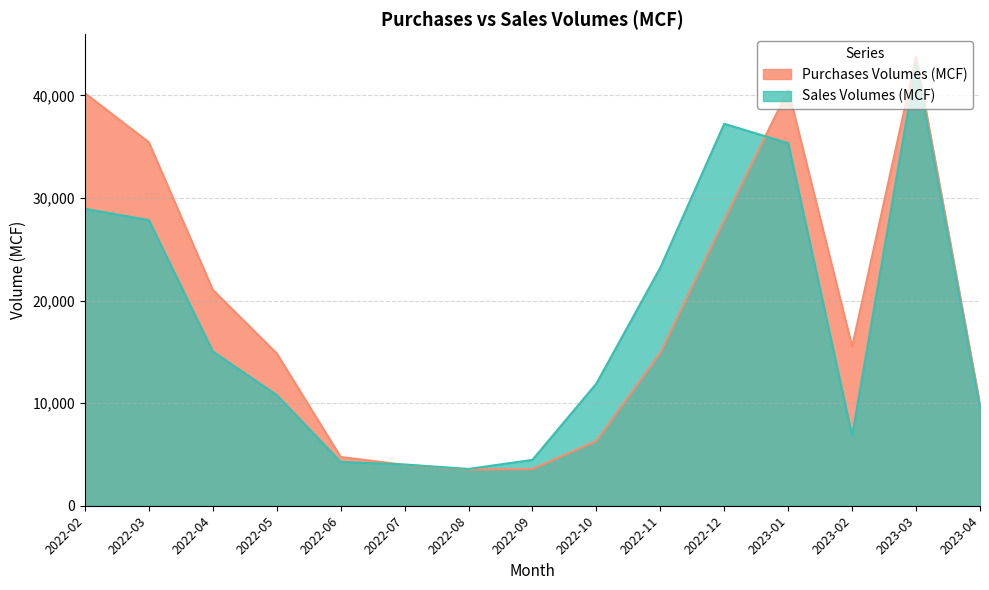

Where is the first local maximum for Sales Volumes (MCF)?

2022-12